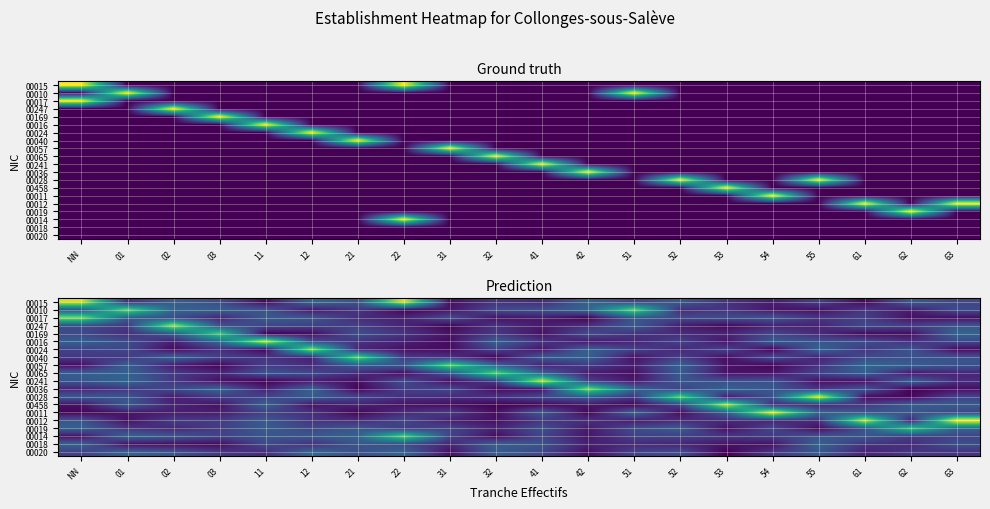

Is the value of 00018 at NN greater than the value of 00014 at 21?

No